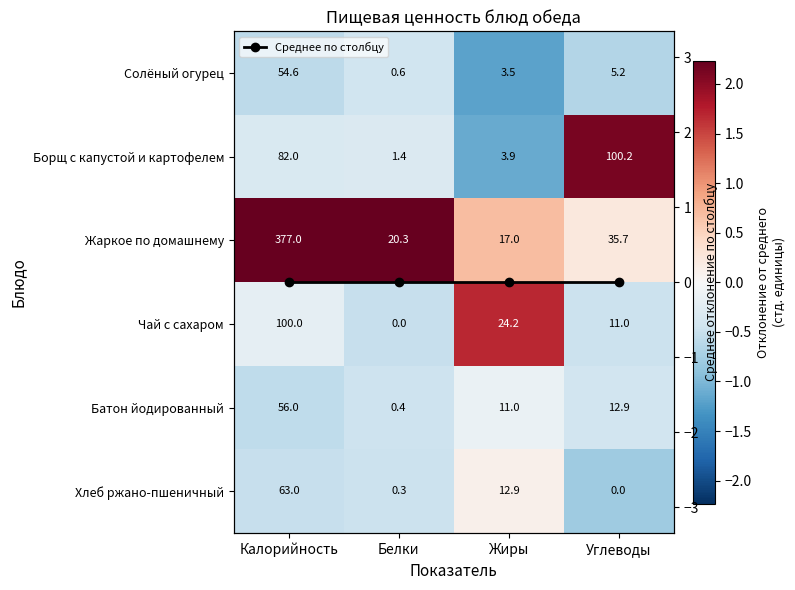

What is the difference between the highest and lowest values at Калорийность?

2.8